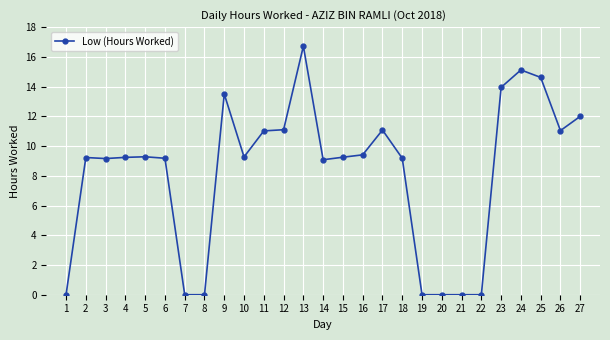

The chart shows a value of 13.2 at 16. True or false?

False